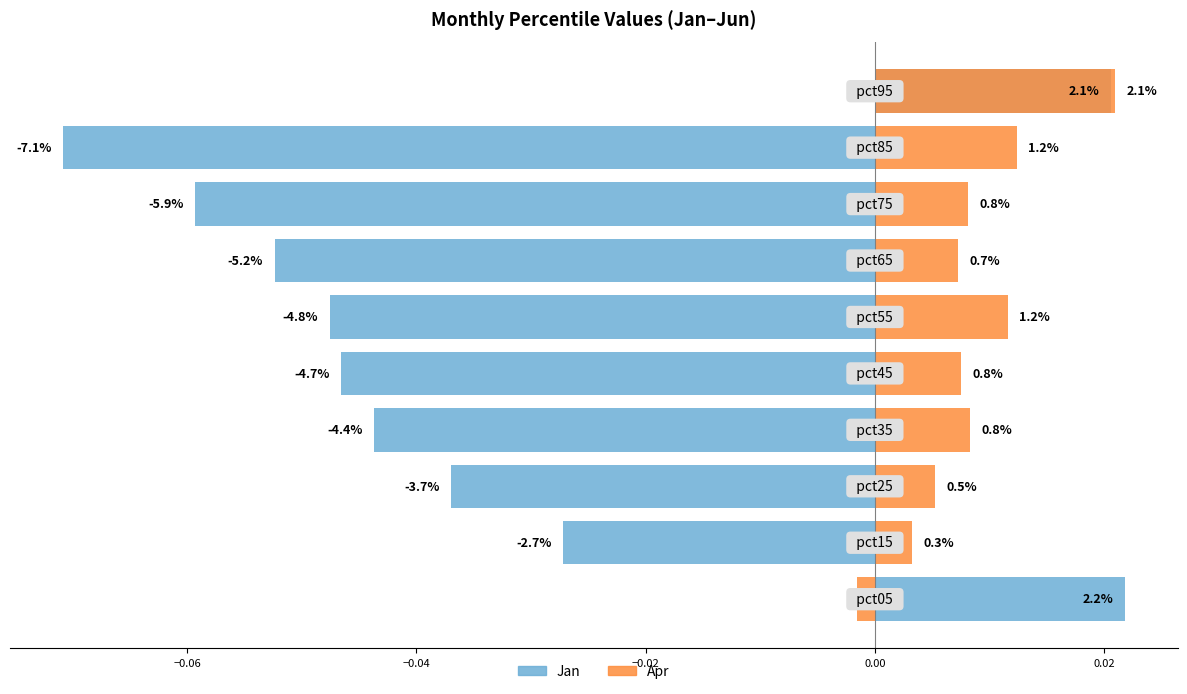

List the series in order of their overall mean, highest first.

Apr, Jan